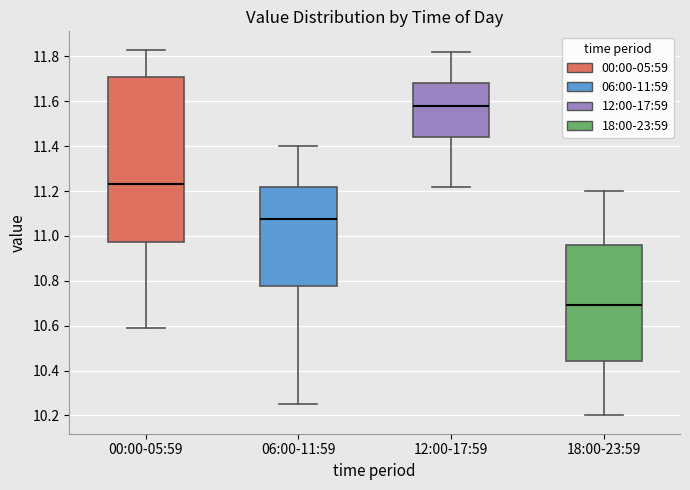

Reading left to right, transcribe this box plot: for each box, give where its median line is, the range the box spans, and where its two whiskers end, as read against the y-axis. The values are not printed on the chart, so give them approximately, as read against the axis.

00:00-05:59: median 11.24, box 10.98 to 11.70, whiskers 10.60 to 11.84
06:00-11:59: median 11.08, box 10.78 to 11.22, whiskers 10.26 to 11.40
12:00-17:59: median 11.58, box 11.44 to 11.68, whiskers 11.22 to 11.82
18:00-23:59: median 10.70, box 10.44 to 10.96, whiskers 10.20 to 11.20